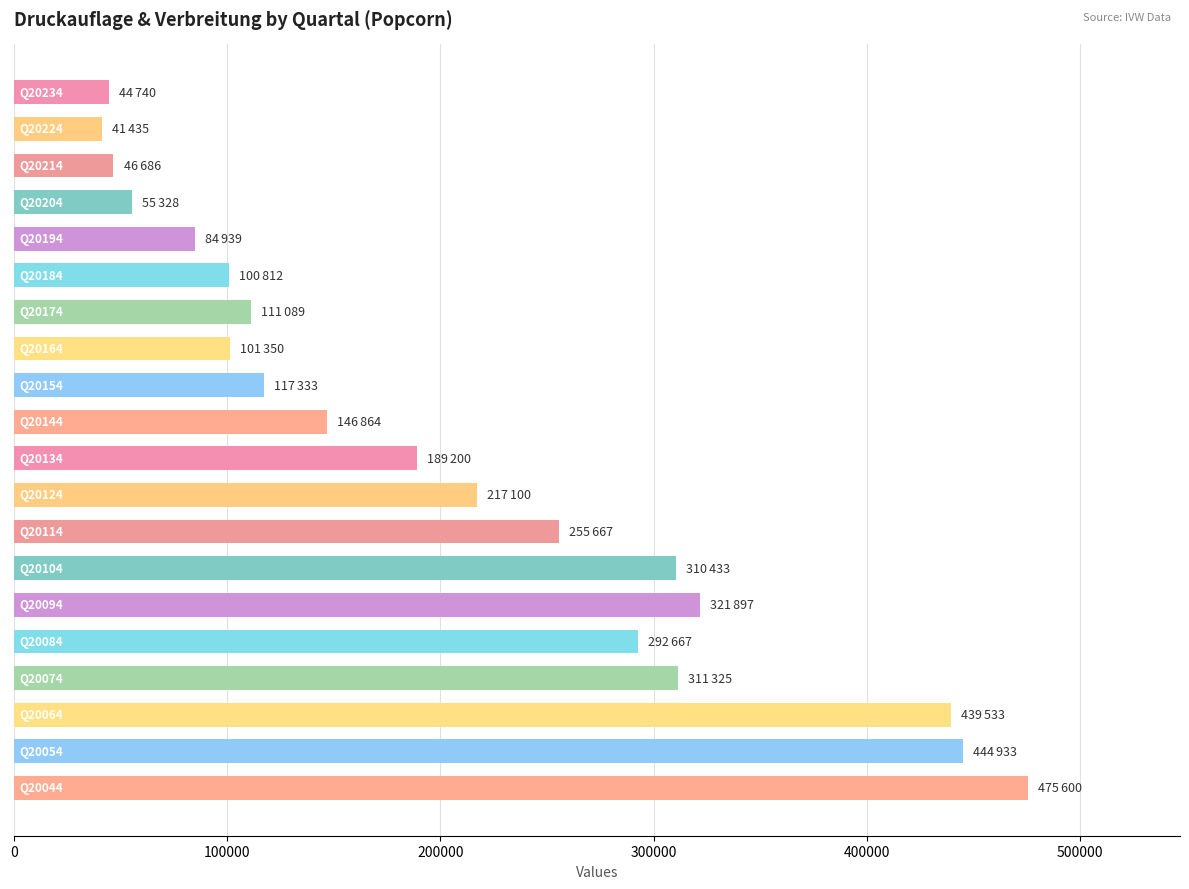

What is the maximum value shown in the chart?

475600